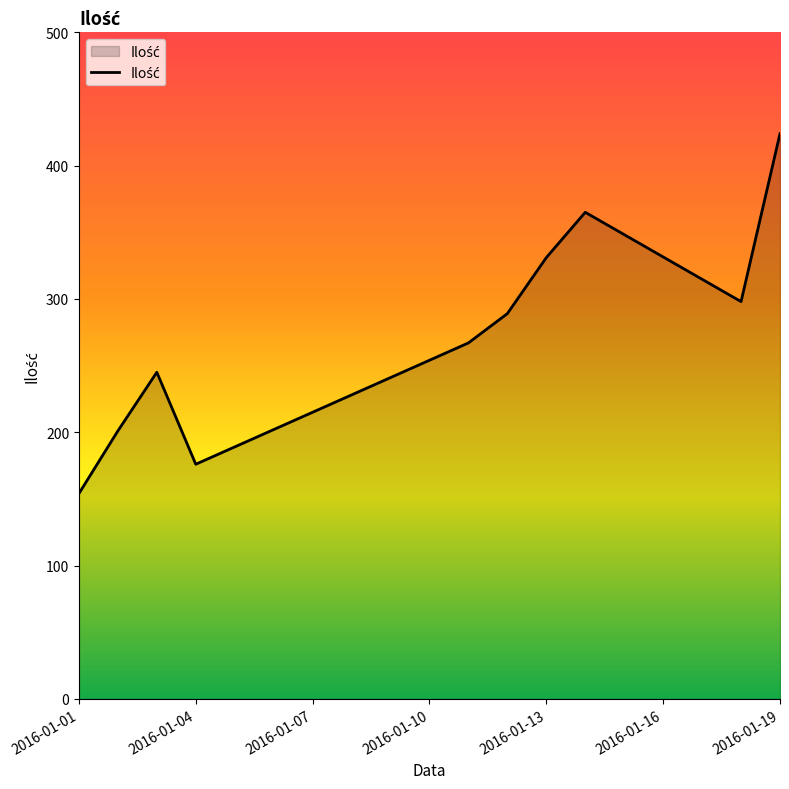

What is the minimum value shown in the chart?

154